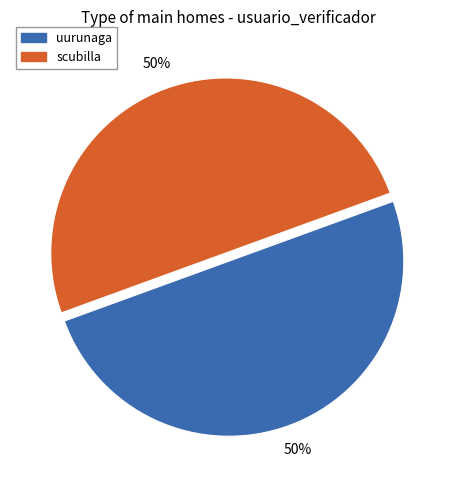

What is the ratio of the value at scubilla to the value at uurunaga?

1.0